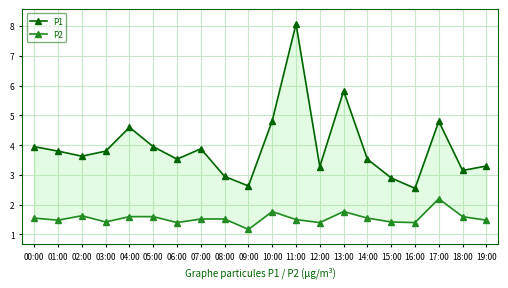

What is the label of the 15th point from the right?

05:00